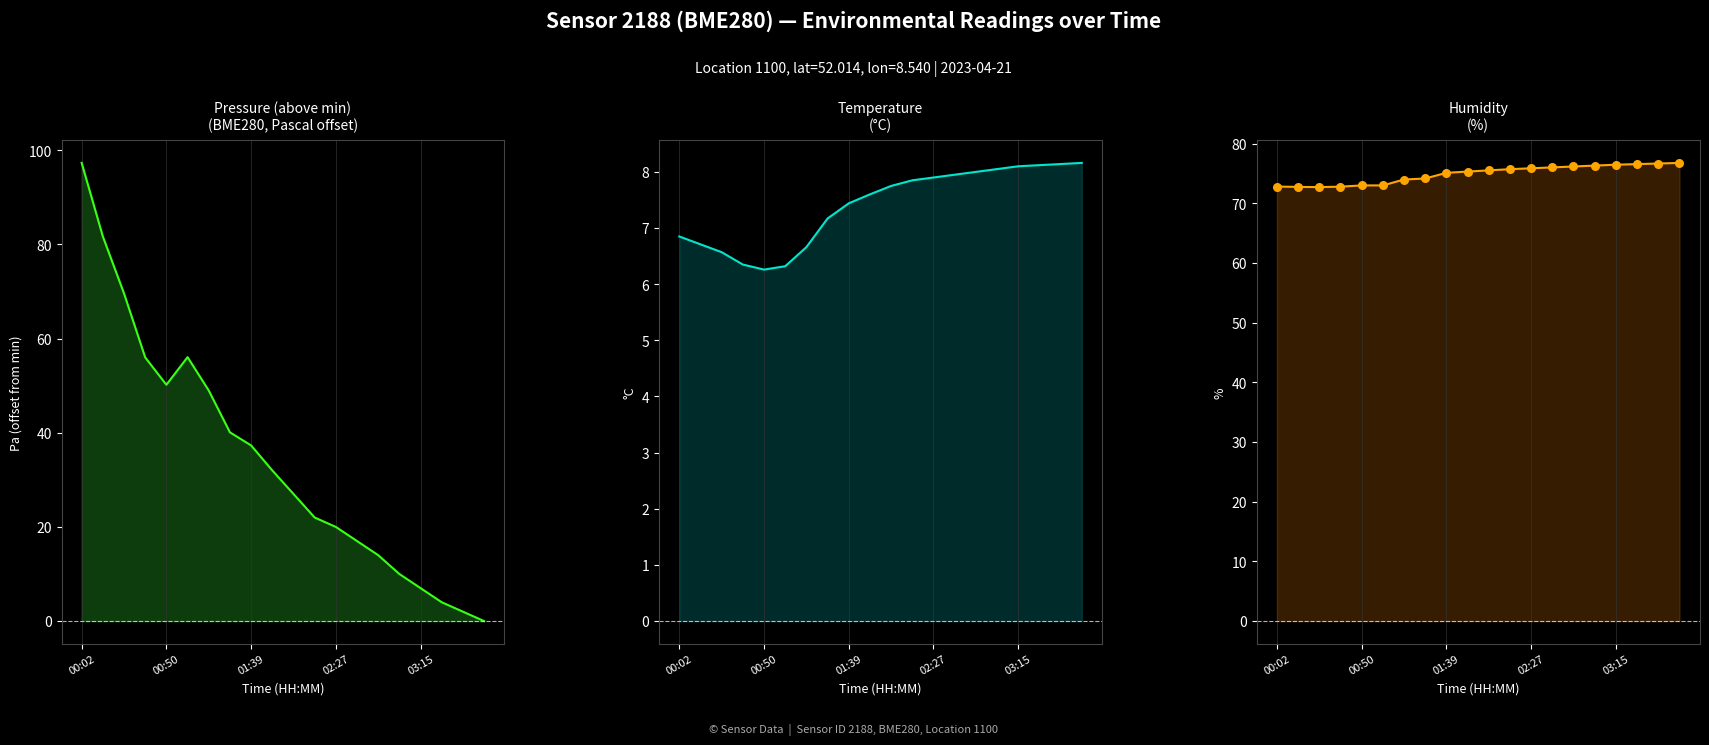

At which category is the sum across all series the highest?

00:02